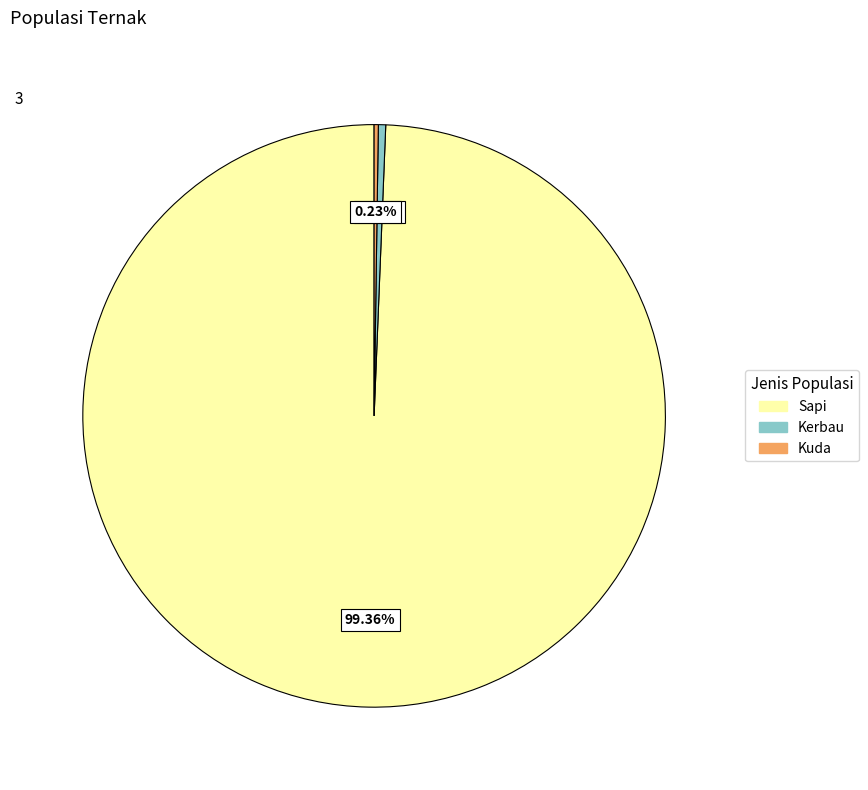

Combined, do Sapi and Kerbau account for over 50%?

Yes